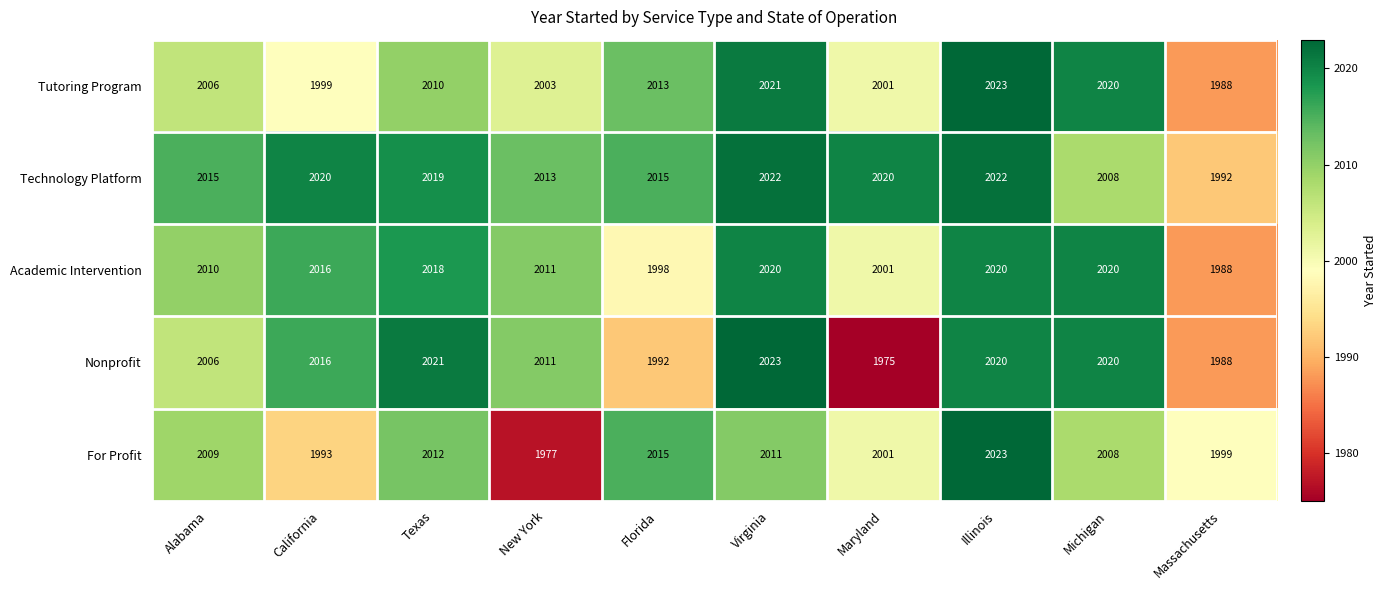

Which series changed the most between Maryland and Illinois?

Nonprofit